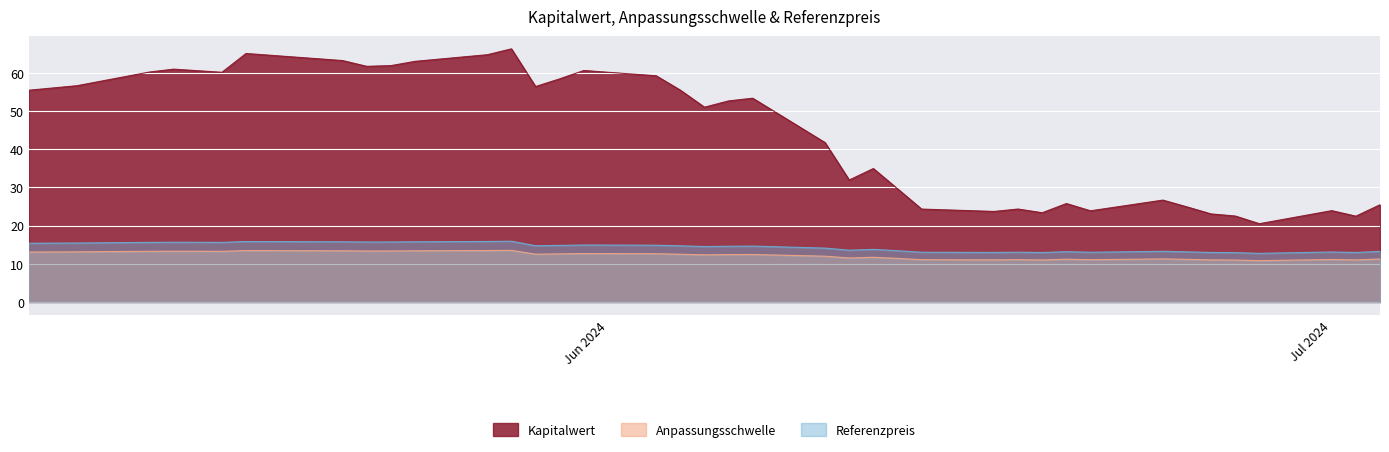

Reading right to left, transcribe all the data shown in this chart.

Kapitalwert: 2024-05-08=55.5	2024-05-10=56.7	2024-05-13=60.2	2024-05-14=61.0	2024-05-15=60.6	2024-05-16=60.2	2024-05-17=65.1	2024-05-21=63.2	2024-05-22=61.7	2024-05-23=61.9	2024-05-24=63.0	2024-05-27=64.8	2024-05-28=66.3	2024-05-29=56.4	2024-05-30=58.5	2024-05-31=60.6	2024-06-03=59.2	2024-06-04=55.5	2024-06-05=51.0	2024-06-06=52.7	2024-06-07=53.4	2024-06-10=41.8	2024-06-11=31.9	2024-06-12=35.0	2024-06-13=29.7	2024-06-14=24.3	2024-06-17=23.7	2024-06-18=24.4	2024-06-19=23.4	2024-06-20=25.8	2024-06-21=23.9	2024-06-24=26.7	2024-06-25=24.9	2024-06-26=23.1	2024-06-27=22.5	2024-06-28=20.5	2024-07-01=23.9	2024-07-02=22.5	2024-07-03=25.5
Anpassungsschwelle: 2024-05-08=13.1	2024-05-10=13.1	2024-05-13=13.3	2024-05-14=13.3	2024-05-15=13.3	2024-05-16=13.3	2024-05-17=13.5	2024-05-21=13.4	2024-05-22=13.4	2024-05-23=13.4	2024-05-24=13.4	2024-05-27=13.5	2024-05-28=13.5	2024-05-29=12.5	2024-05-30=12.6	2024-05-31=12.7	2024-06-03=12.6	2024-06-04=12.5	2024-06-05=12.3	2024-06-06=12.4	2024-06-07=12.4	2024-06-10=12.0	2024-06-11=11.5	2024-06-12=11.7	2024-06-13=11.4	2024-06-14=11.1	2024-06-17=11.0	2024-06-18=11.1	2024-06-19=11.0	2024-06-20=11.2	2024-06-21=11.1	2024-06-24=11.3	2024-06-25=11.2	2024-06-26=11.0	2024-06-27=11.0	2024-06-28=10.8	2024-07-01=11.1	2024-07-02=11.0	2024-07-03=11.3
Referenzpreis: 2024-05-08=15.4	2024-05-10=15.4	2024-05-13=15.6	2024-05-14=15.7	2024-05-15=15.6	2024-05-16=15.6	2024-05-17=15.8	2024-05-21=15.8	2024-05-22=15.7	2024-05-23=15.7	2024-05-24=15.8	2024-05-27=15.9	2024-05-28=15.9	2024-05-29=14.7	2024-05-30=14.8	2024-05-31=14.9	2024-06-03=14.9	2024-06-04=14.7	2024-06-05=14.5	2024-06-06=14.6	2024-06-07=14.6	2024-06-10=14.1	2024-06-11=13.6	2024-06-12=13.8	2024-06-13=13.4	2024-06-14=13.0	2024-06-17=13.0	2024-06-18=13.0	2024-06-19=13.0	2024-06-20=13.2	2024-06-21=13.0	2024-06-24=13.3	2024-06-25=13.1	2024-06-26=13.0	2024-06-27=12.9	2024-06-28=12.7	2024-07-01=13.1	2024-07-02=13.0	2024-07-03=13.3